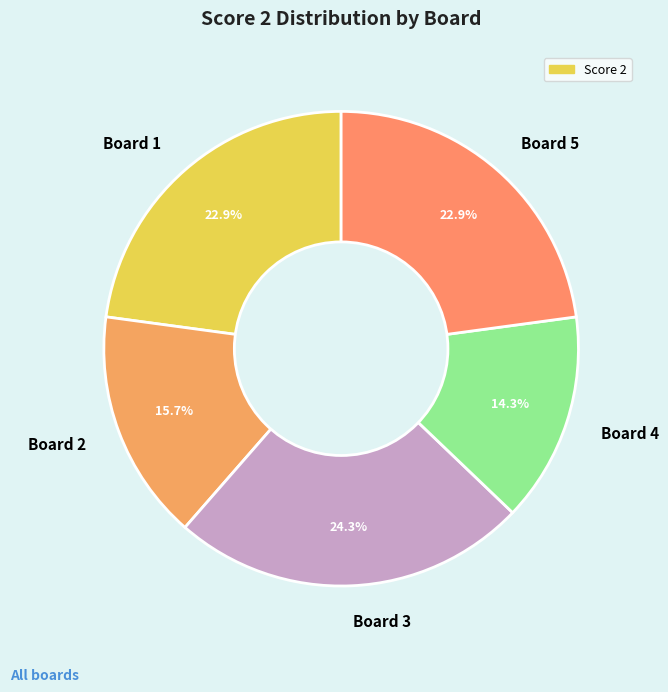

To the nearest percent, what portion does Board 1 represent?

23%